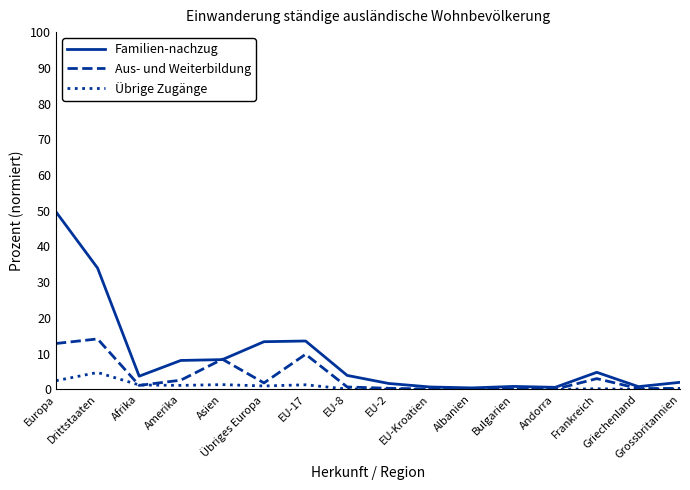

What is the highest value of the Übrige Zugänge series?

4.7